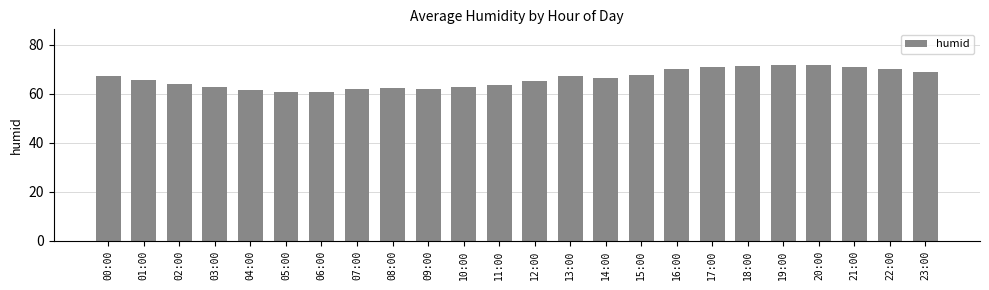

What is the sum of the values at 07:00 and 01:00?

127.4